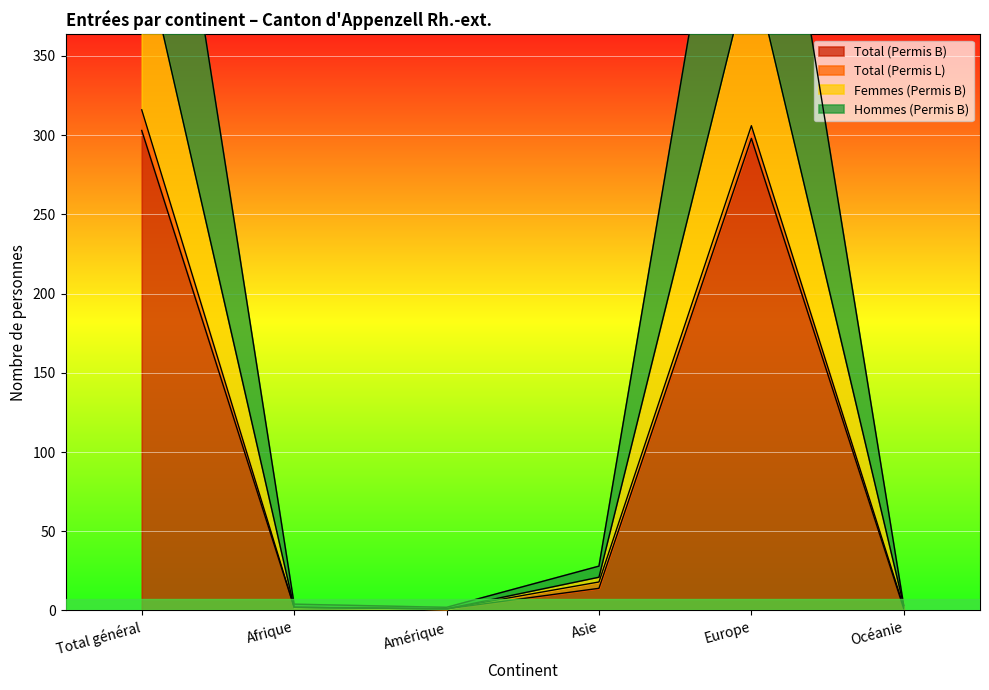

Which series has the widest spread of values?

Femmes (Permis B)